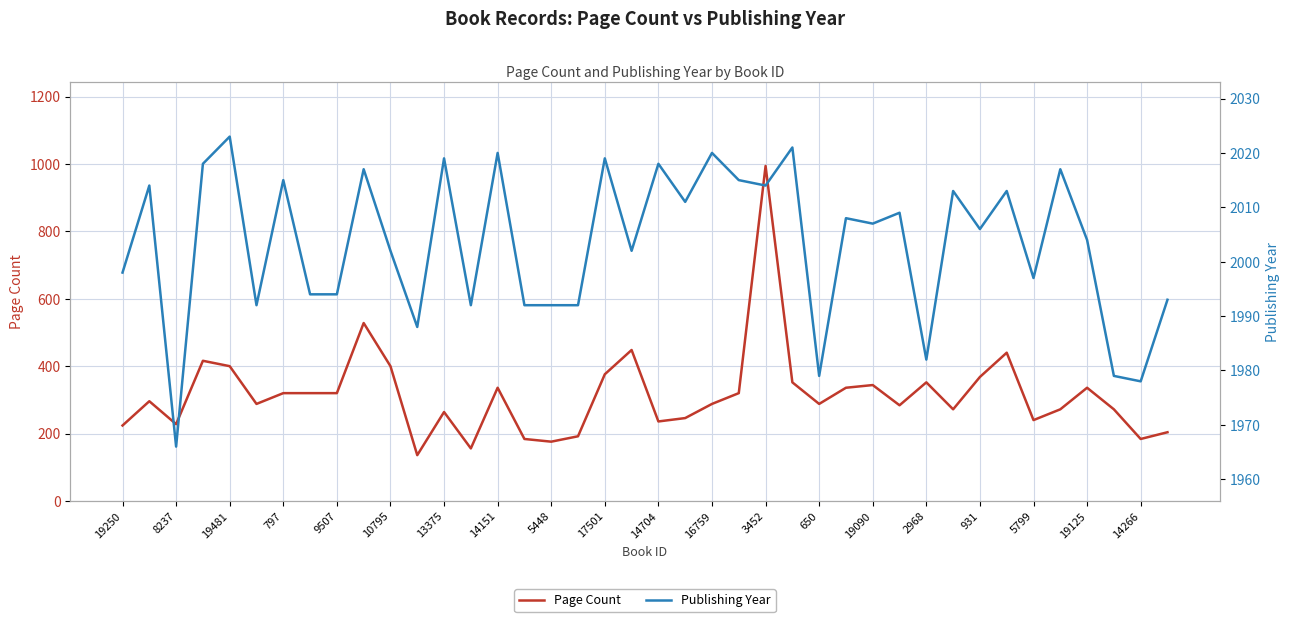

The Page Count series shows 264 at 13375. True or false?

True